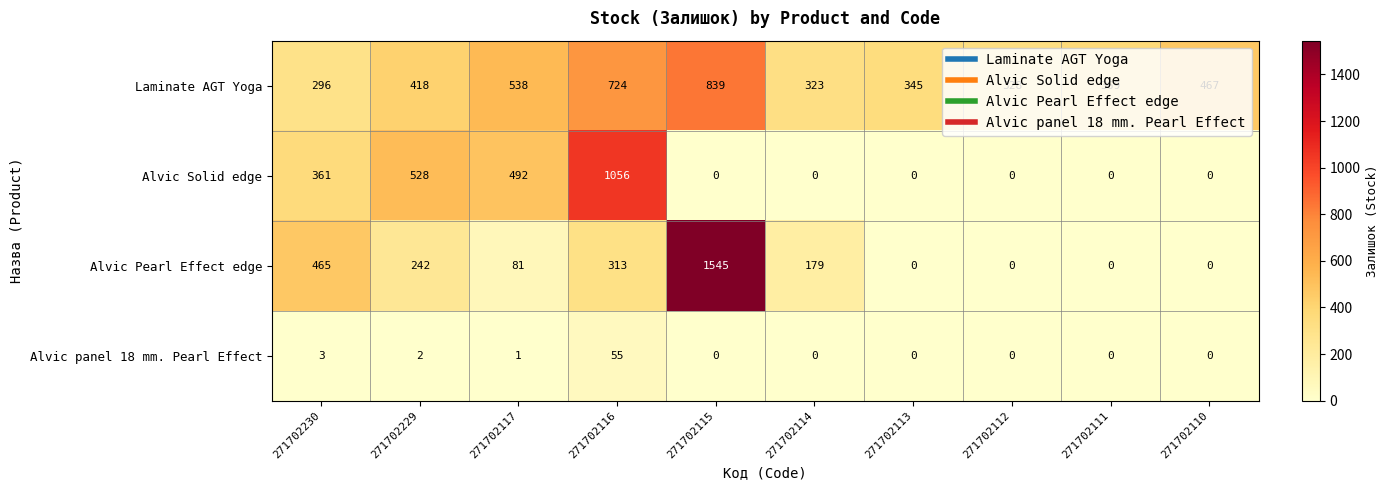

What is the difference between the second highest and minimum values in the Laminate AGT Yoga series?

428